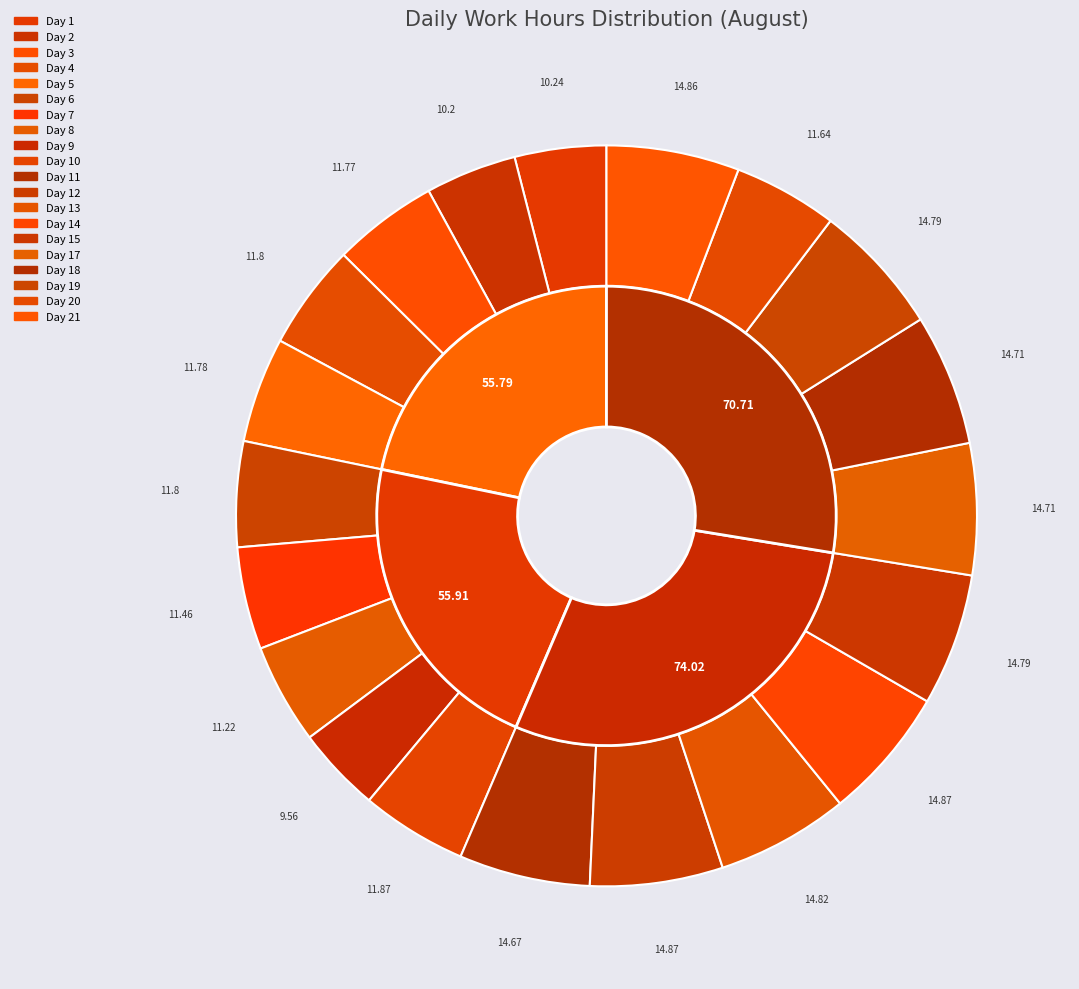

Rank the categories by value from lowest to highest.

Day 9, Day 2, Day 1, Day 8, Day 7, Day 20, Day 3, Day 5, Day 4, Day 6, Day 10, Day 11, Day 17, Day 18, Day 15, Day 19, Day 13, Day 21, Day 12, Day 14